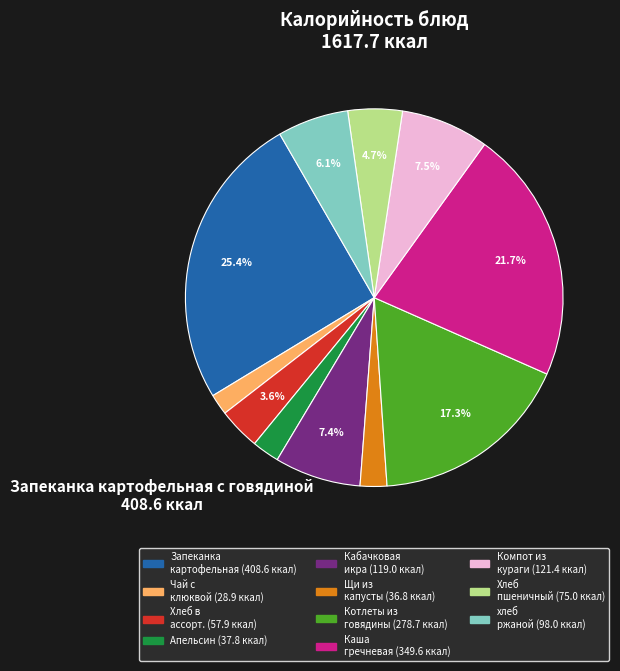

Is there a majority slice in this chart?

No